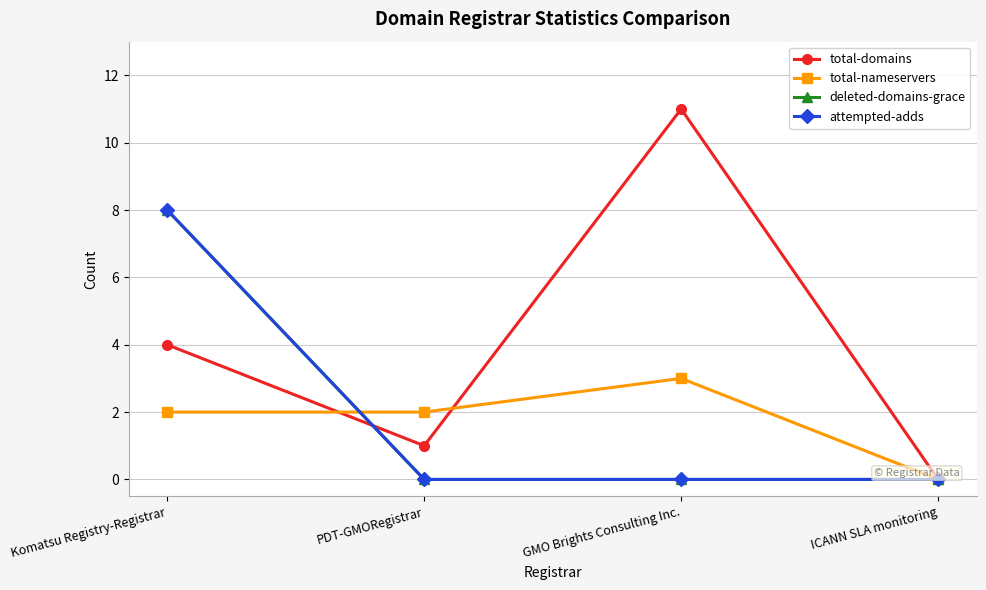

At which label does total-domains first exceed 4?

GMO Brights Consulting Inc.